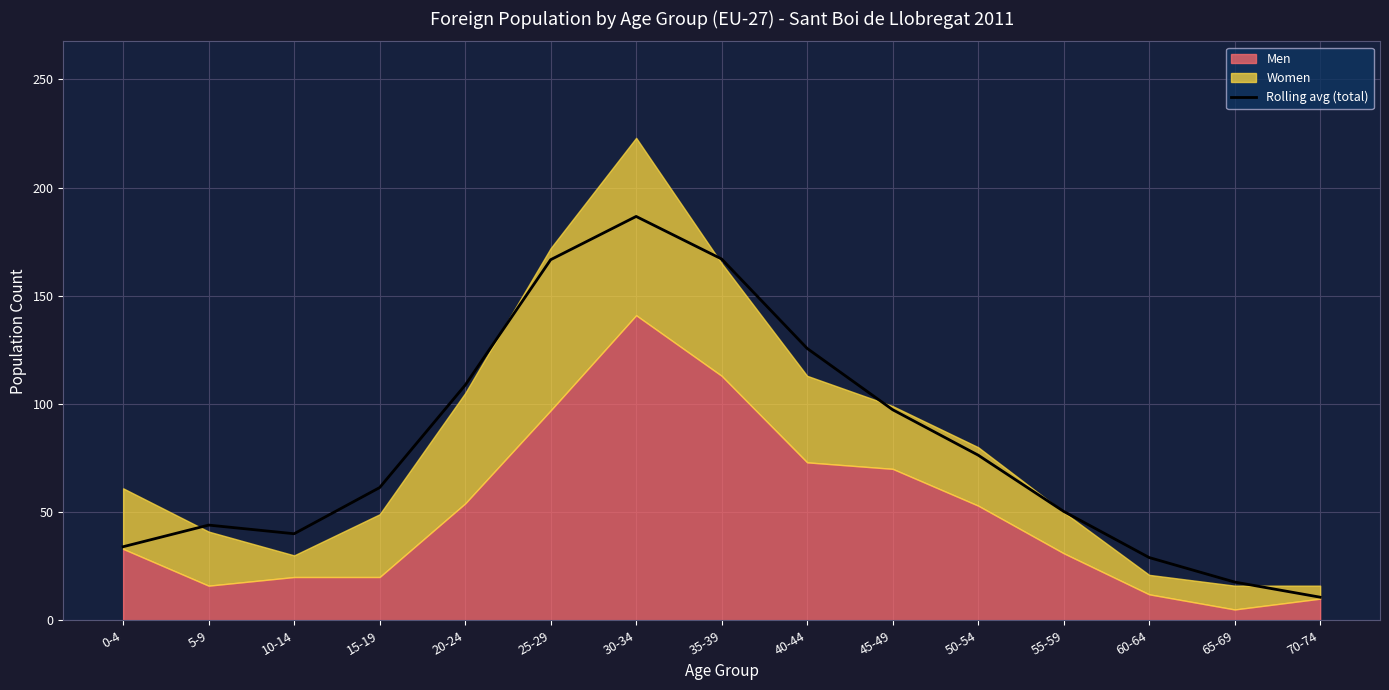

The chart shows a value of 17.7 at 65-69. True or false?

True